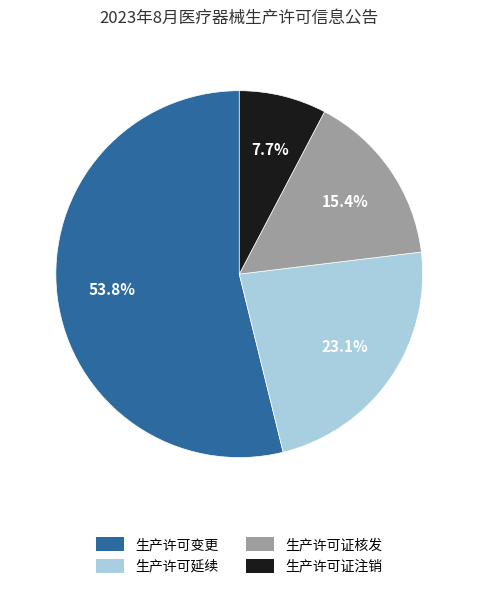

What is the majority slice?

生产许可变更